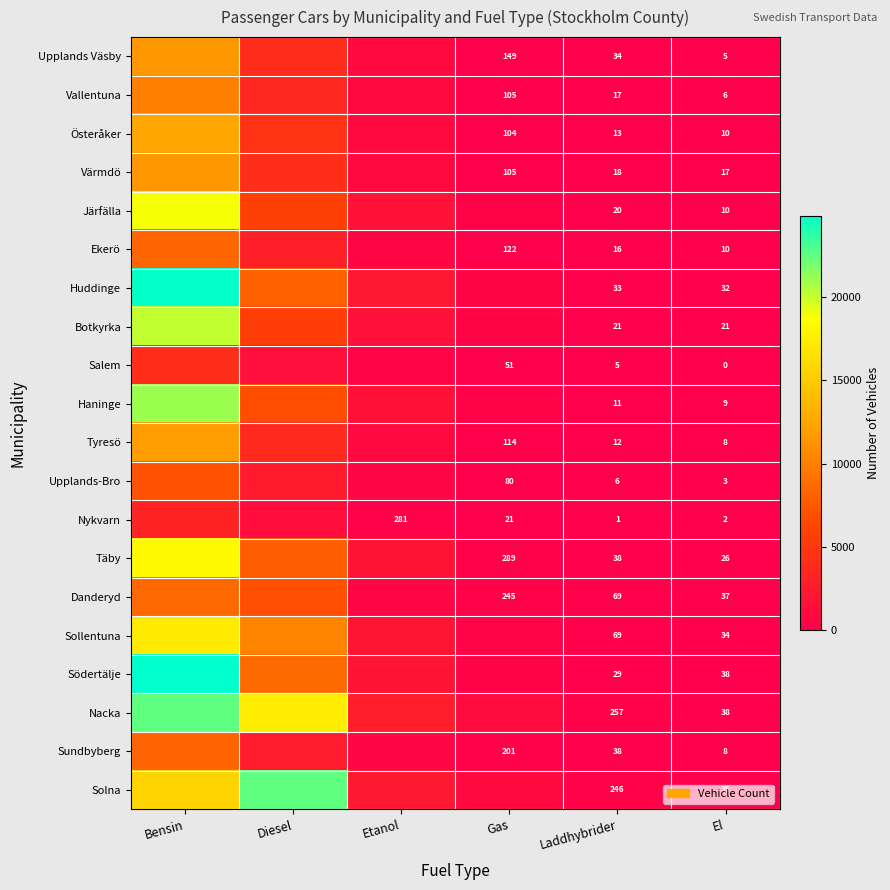

True or false: Upplands Väsby has a value of 266 at Gas.

False